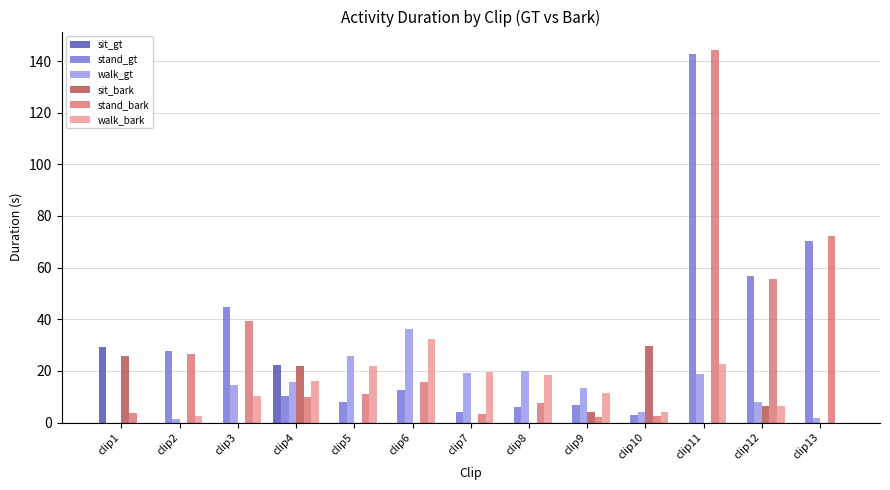

Between clip4 and clip7, which series saw the biggest shift?

sit_gt